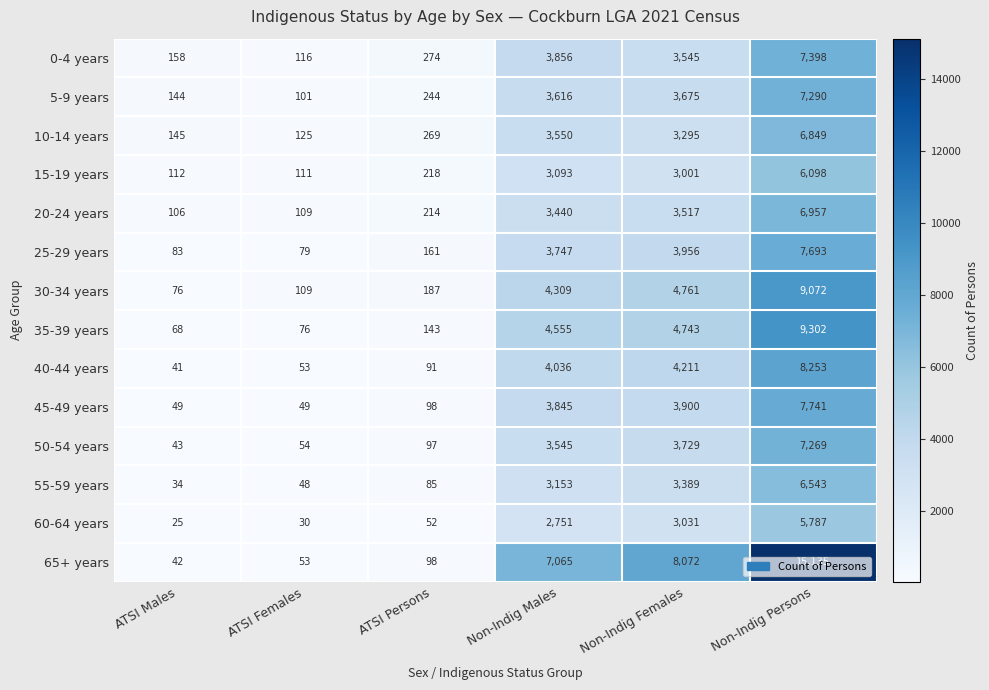

Is it true that 60-64 years equals 51 at ATSI Females?

False